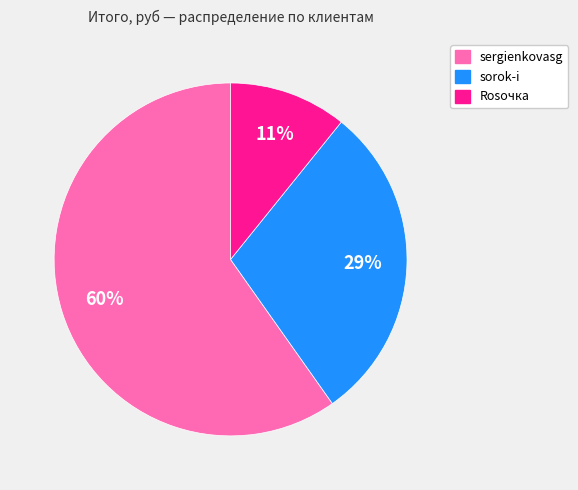

How many slices are in this pie chart?

3